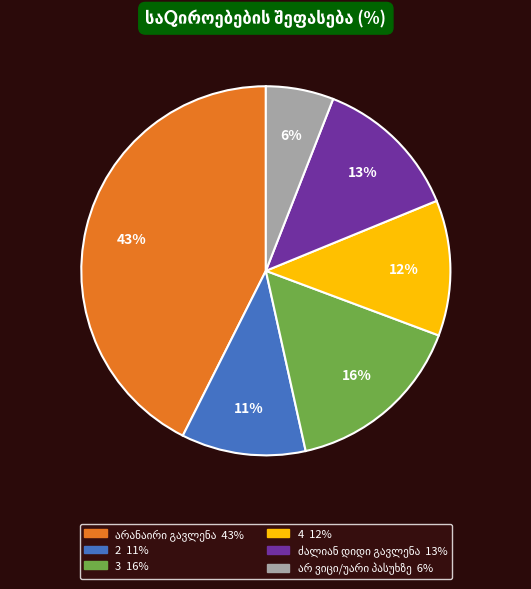

The 2 slice represents 20% of the pie. True or false?

False